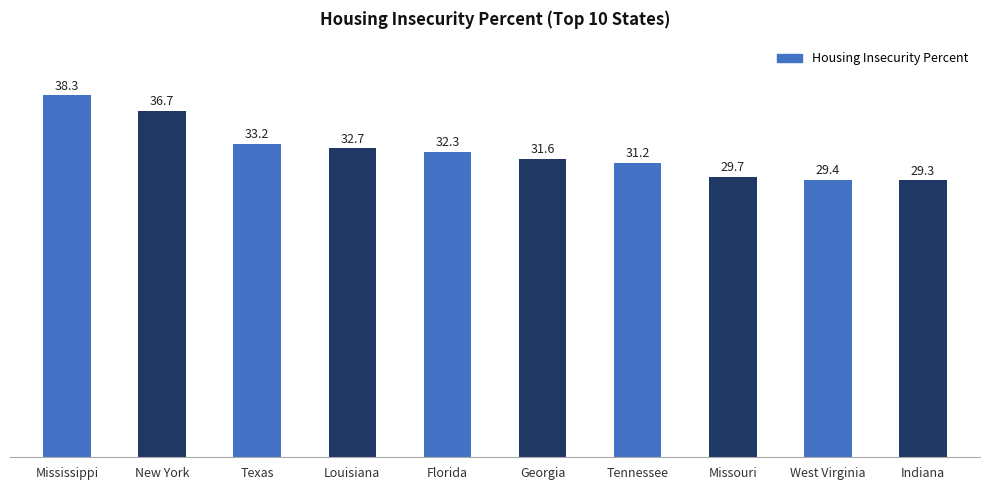

Where does the data first go above 32?

Mississippi